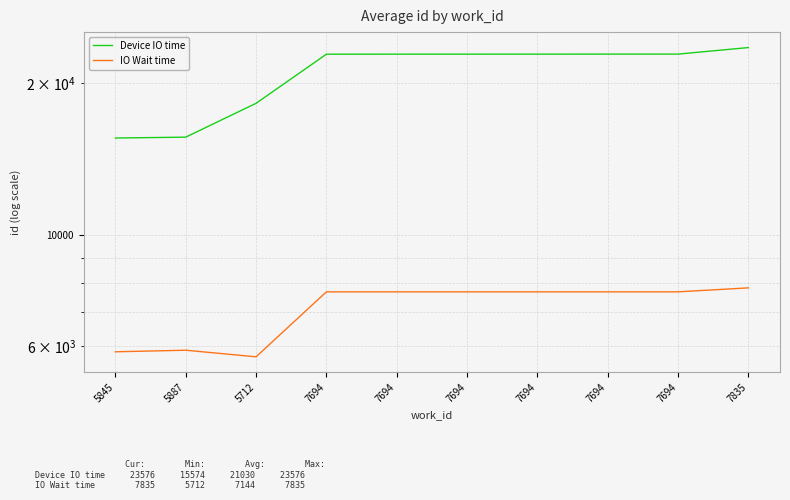

What is the label of the 4th point from the right?

7694